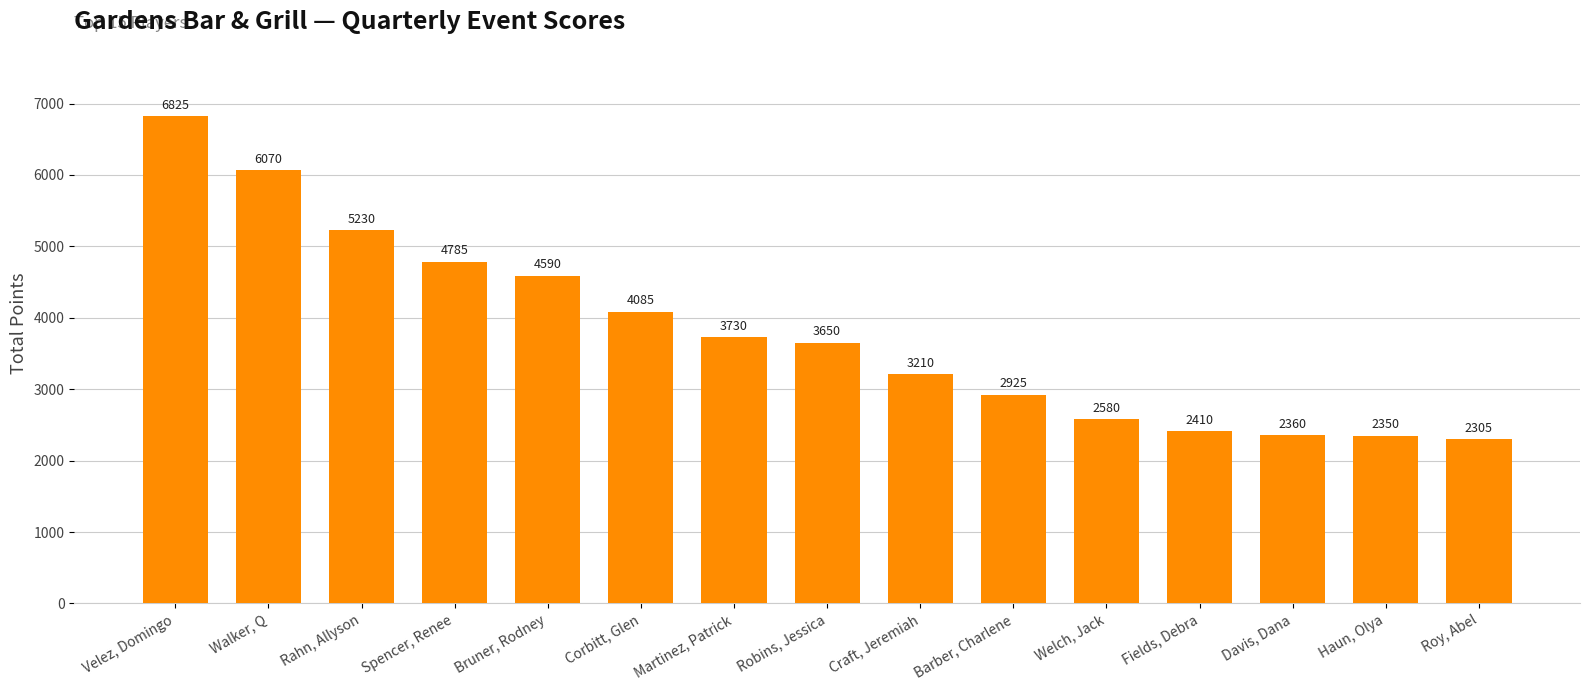

Reading left to right, transcribe all the data shown in this chart.

Velez, Domingo=6825	Walker, Q=6070	Rahn, Allyson=5230	Spencer, Renee=4785	Bruner, Rodney=4590	Corbitt, Glen=4085	Martinez, Patrick=3730	Robins, Jessica=3650	Craft, Jeremiah=3210	Barber, Charlene=2925	Welch, Jack=2580	Fields, Debra=2410	Davis, Dana=2360	Haun, Olya=2350	Roy, Abel=2305